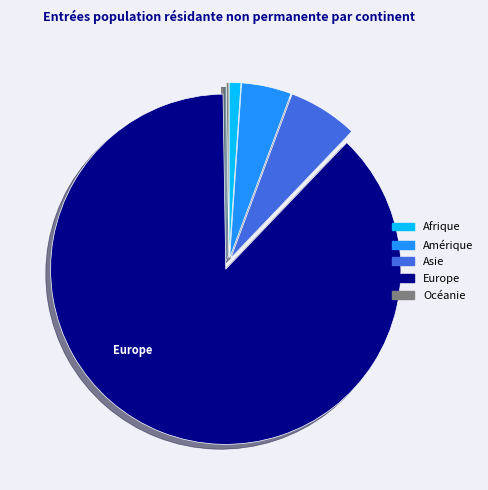

What is the largest slice in the pie chart?

Europe